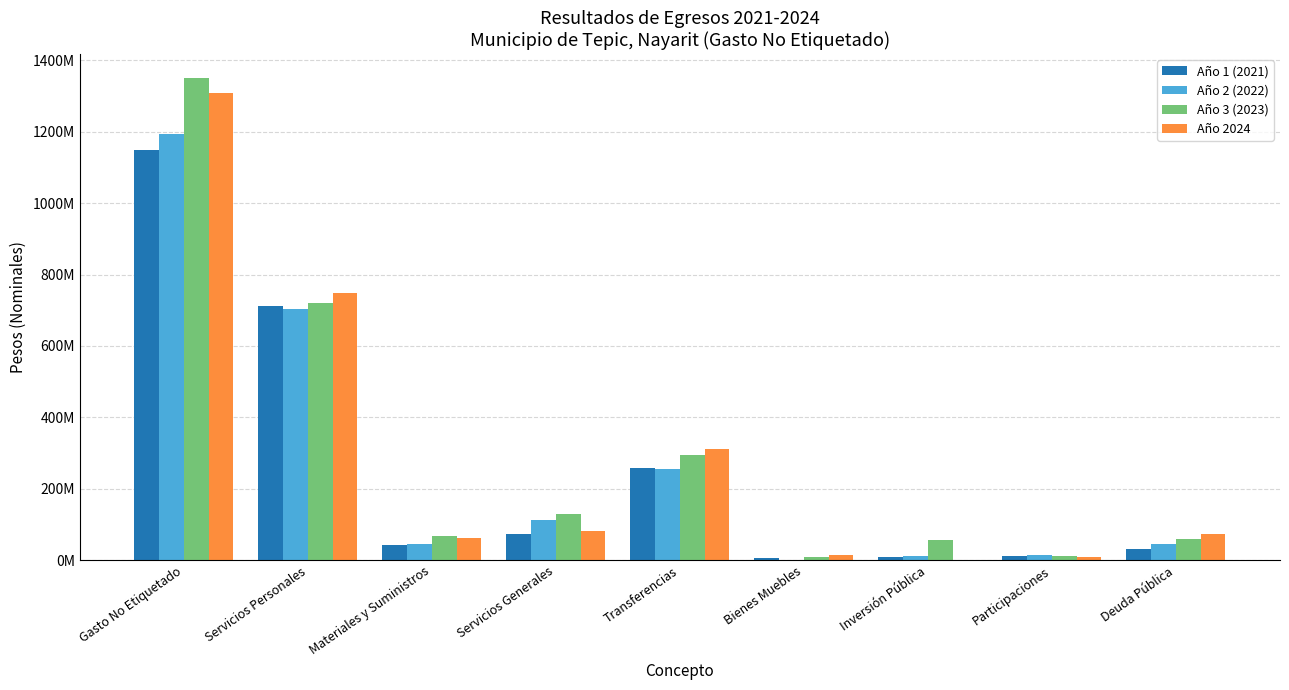

What is the difference between the highest and lowest values at Participaciones?

6152319.0